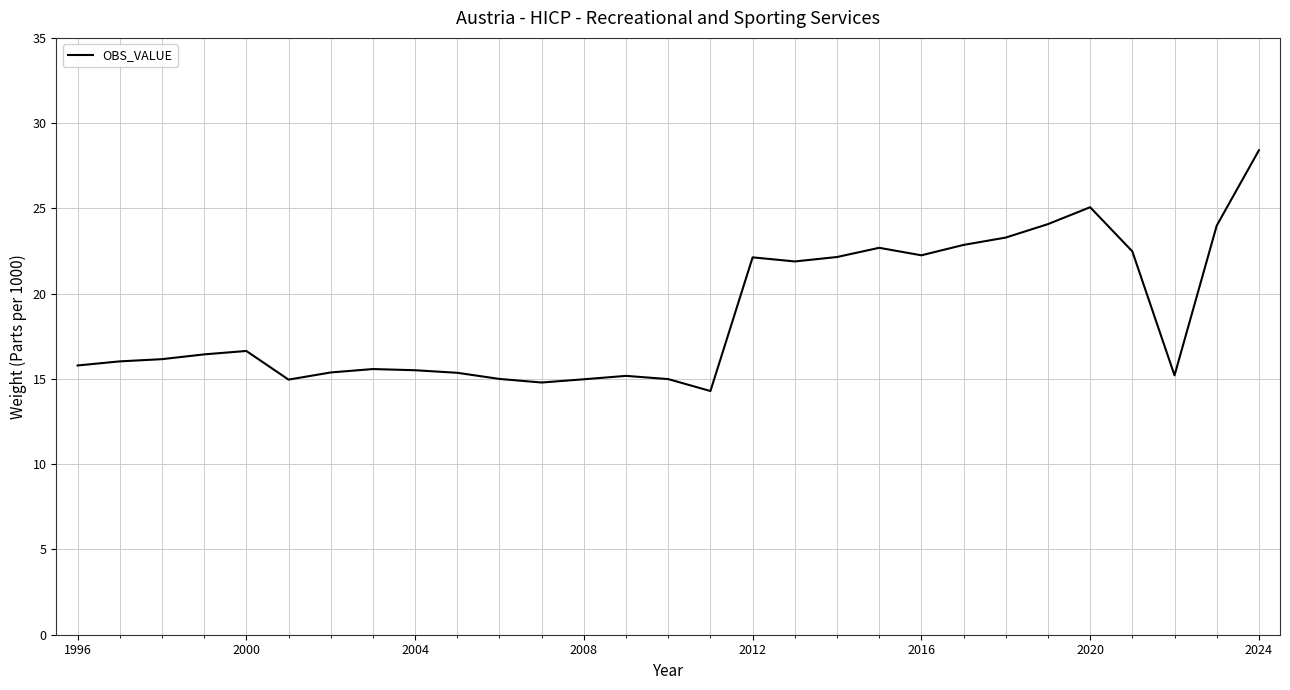

What is the difference between the maximum and minimum values?

14.1